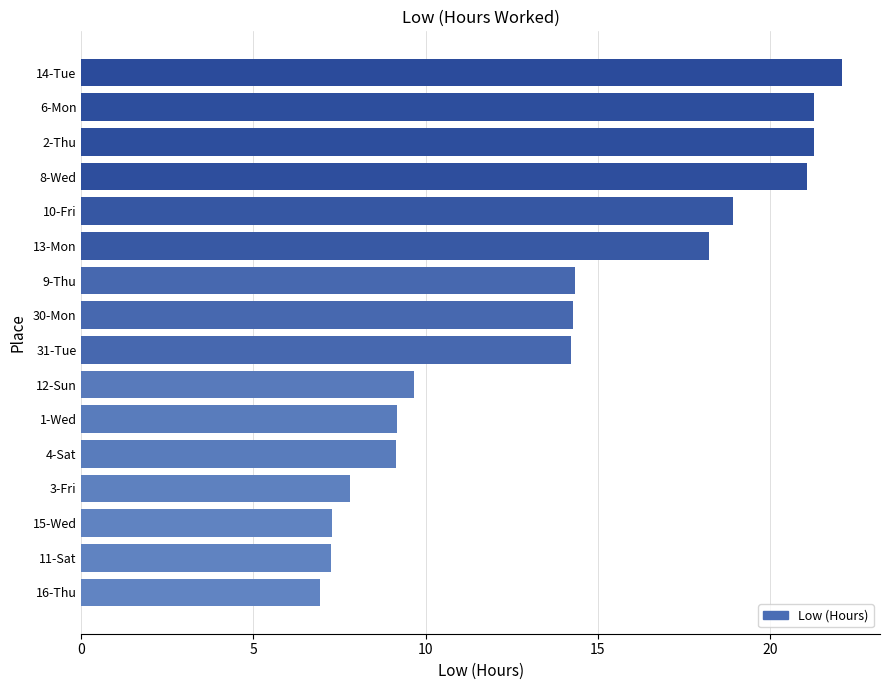

What is the sum of the values at 16-Thu and 30-Mon?

21.2